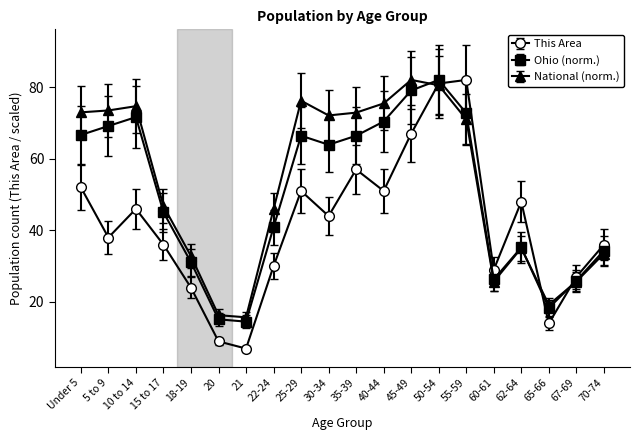

What is the total value across all series at 65-66?

51.5